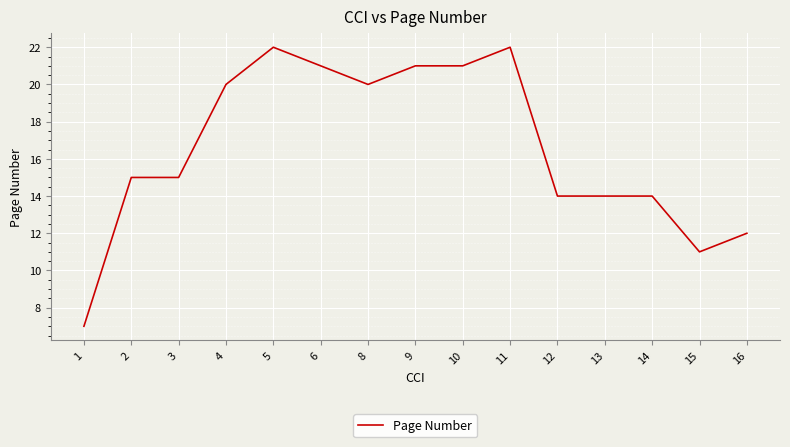

How many distinct data groups are displayed?

1